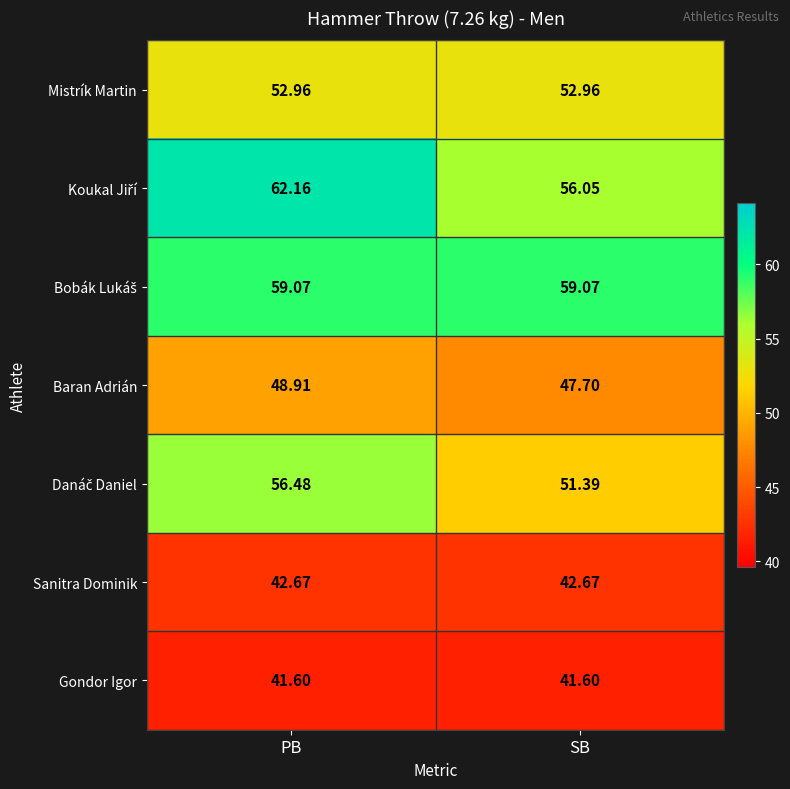

Rank the categories by Baran Adrián value from highest to lowest.

PB, SB